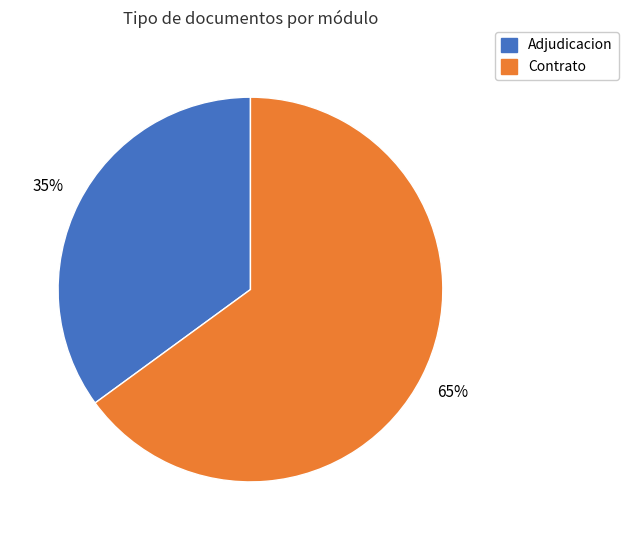

To the nearest percent, what is the difference between the largest and smallest slice percentages?

30%